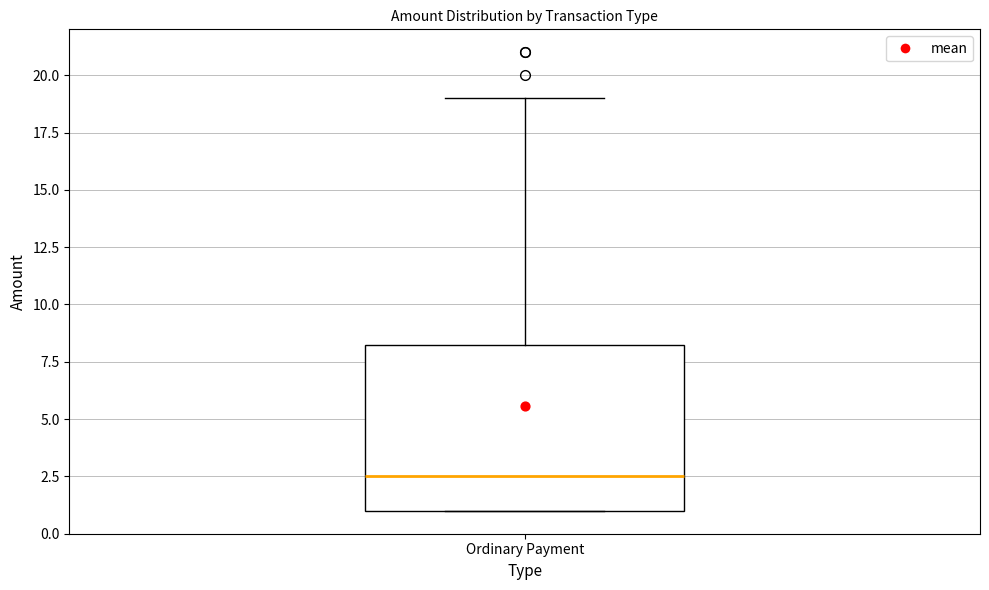

Transcribe this box plot: give where the median line is, the range the box spans, and where the two whiskers end, as read against the y-axis. The values are not printed on the chart, so give them approximately, as read against the axis.

median 2.5, box 1.0 to 8.5, whiskers 1.0 to 19.0